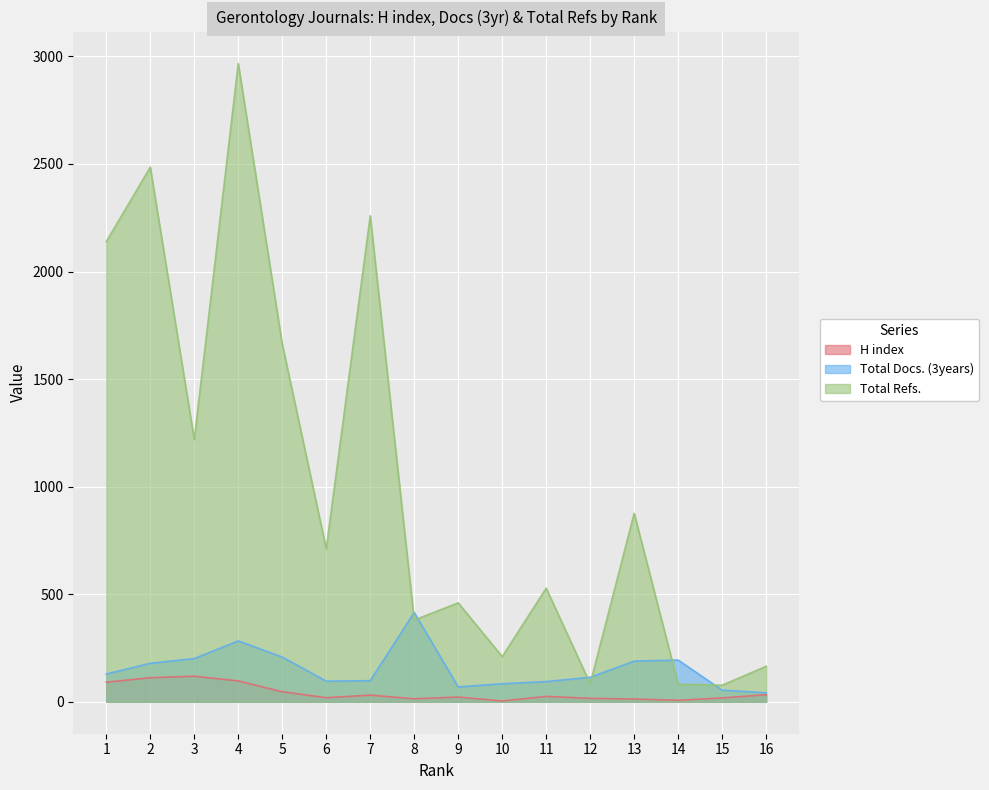

How many categories are shown in the chart?

16